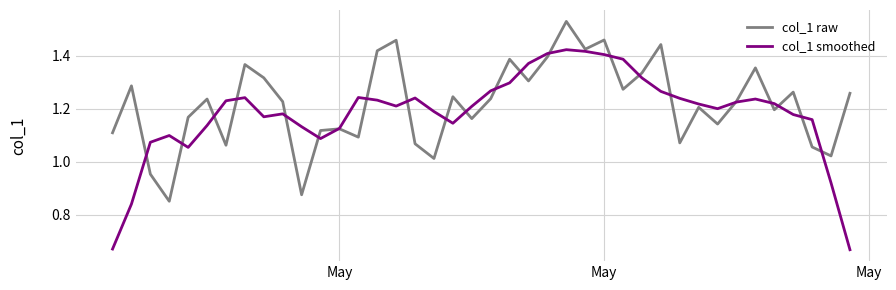

List the series in order of their peak value, highest first.

col_1 raw, col_1 smoothed